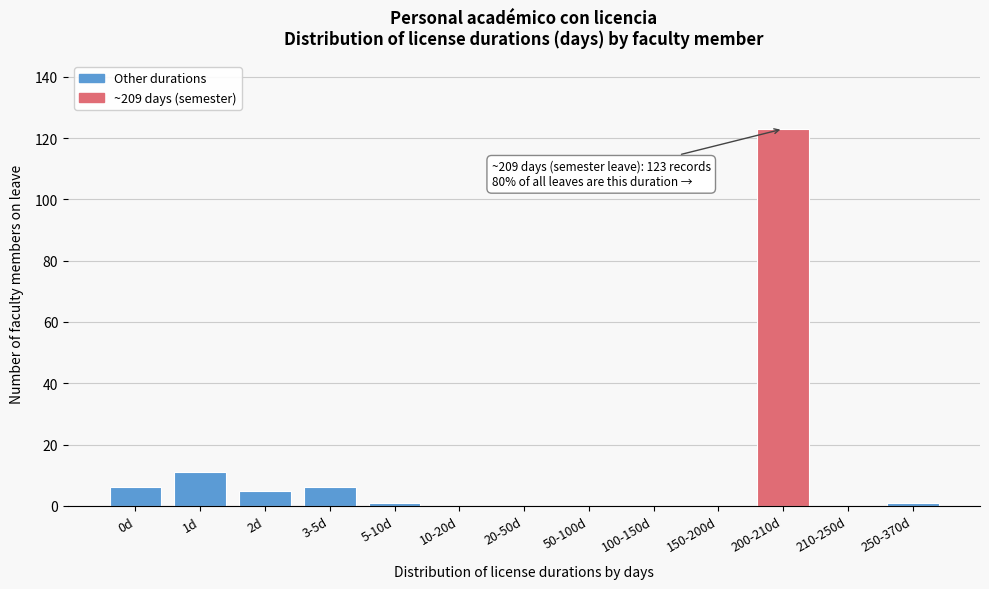

Reading left to right, what are all the values shown in this chart?

0d=6	1d=11	2d=5	3-5d=6	5-10d=1	10-20d=0	20-50d=0	50-100d=0	100-150d=0	150-200d=0	200-210d=123	210-250d=0	250-370d=1